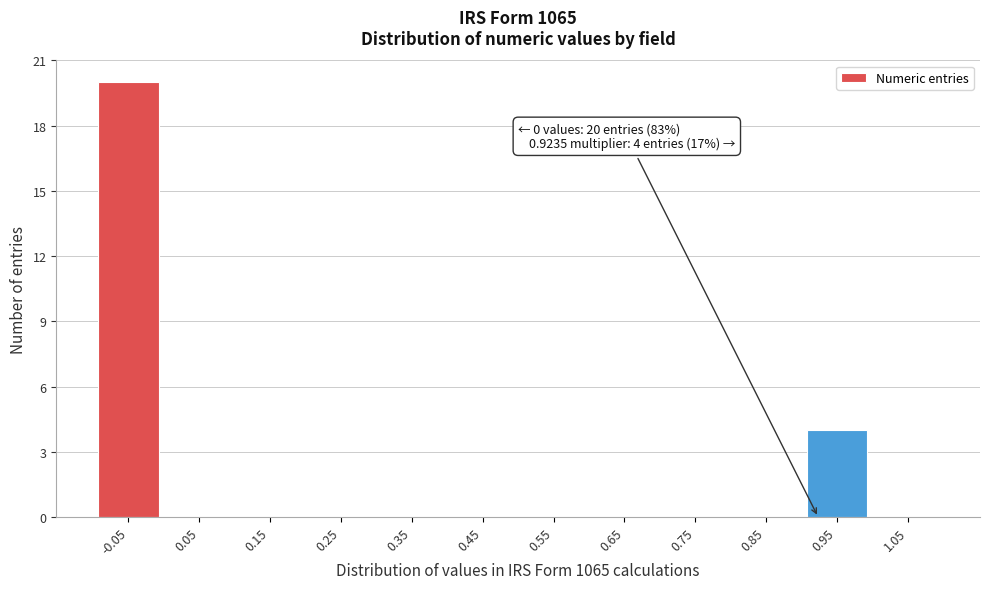

Which range on the x-axis has the tallest bar?

-0.1 to 0.0